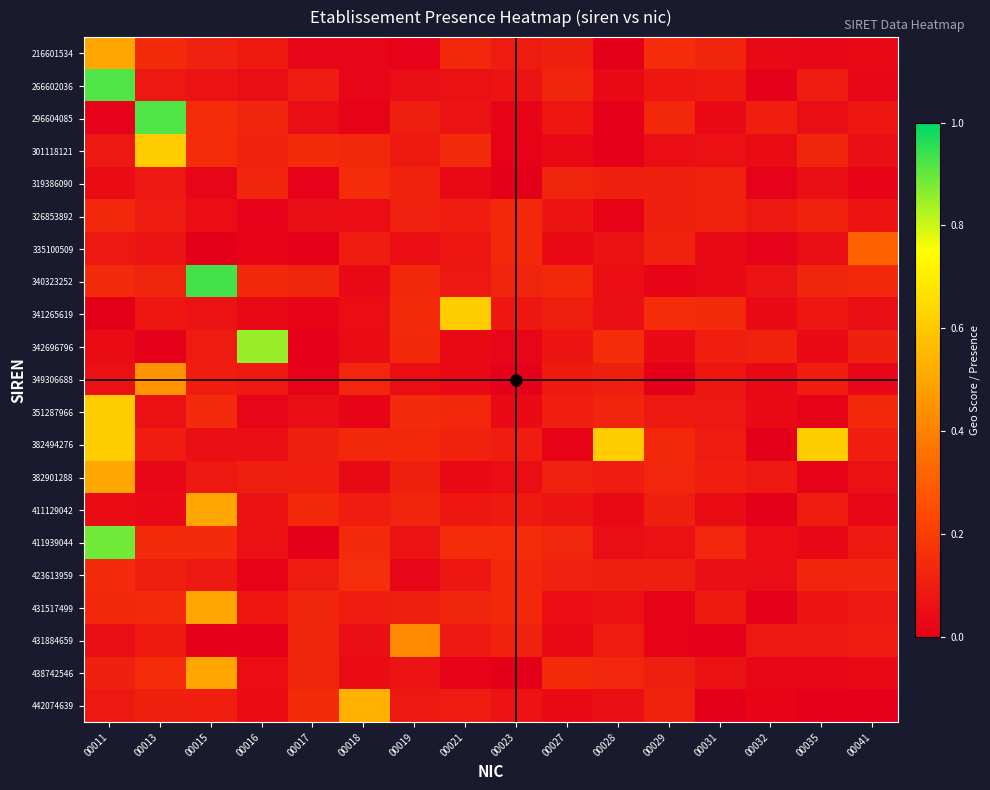

Which series has the widest spread of values?

296604085